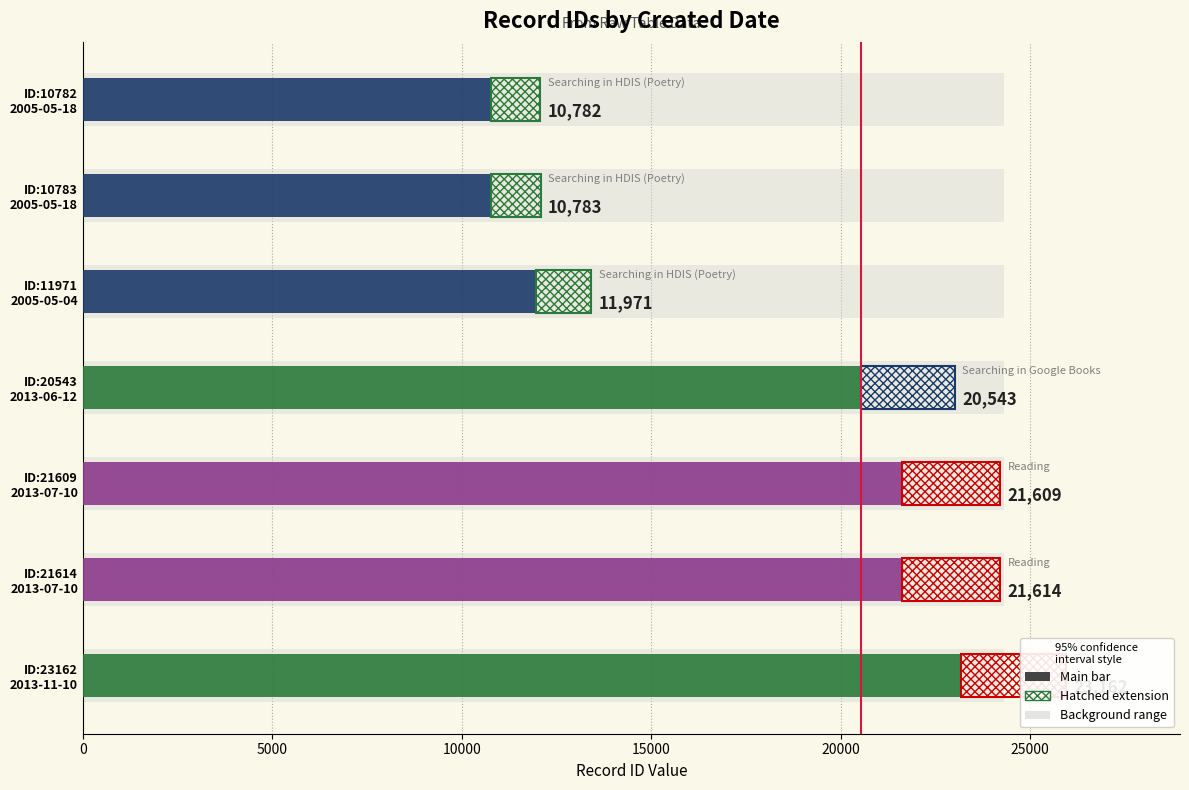

The chart shows a value of 30313 at ID:21614 2013-07-10. True or false?

False